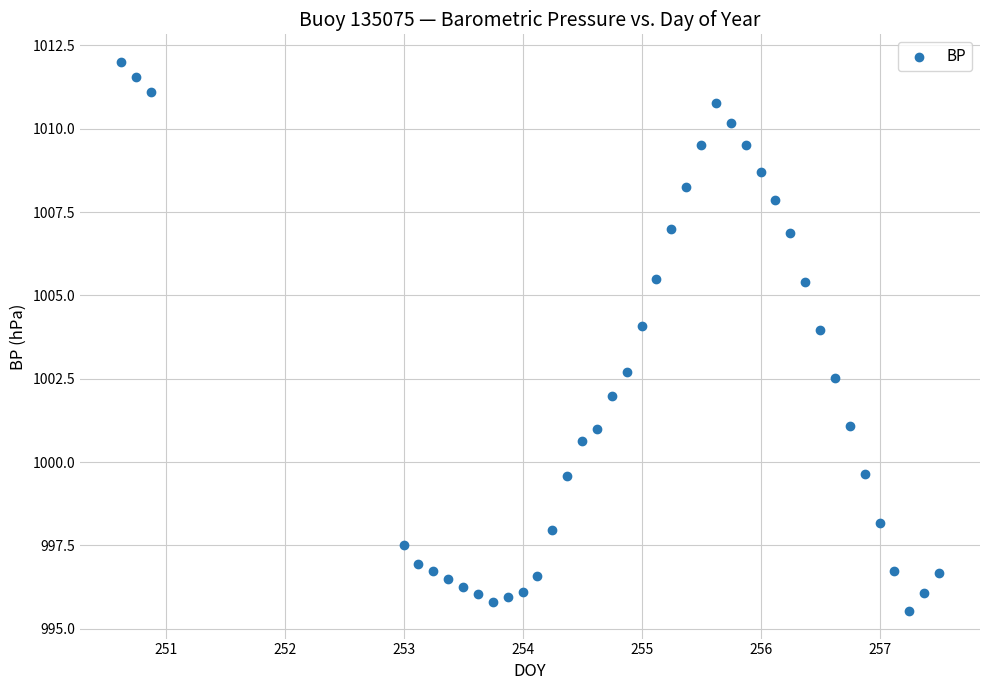

What Y value in the scatter plot is closest to 1003?

1002.7